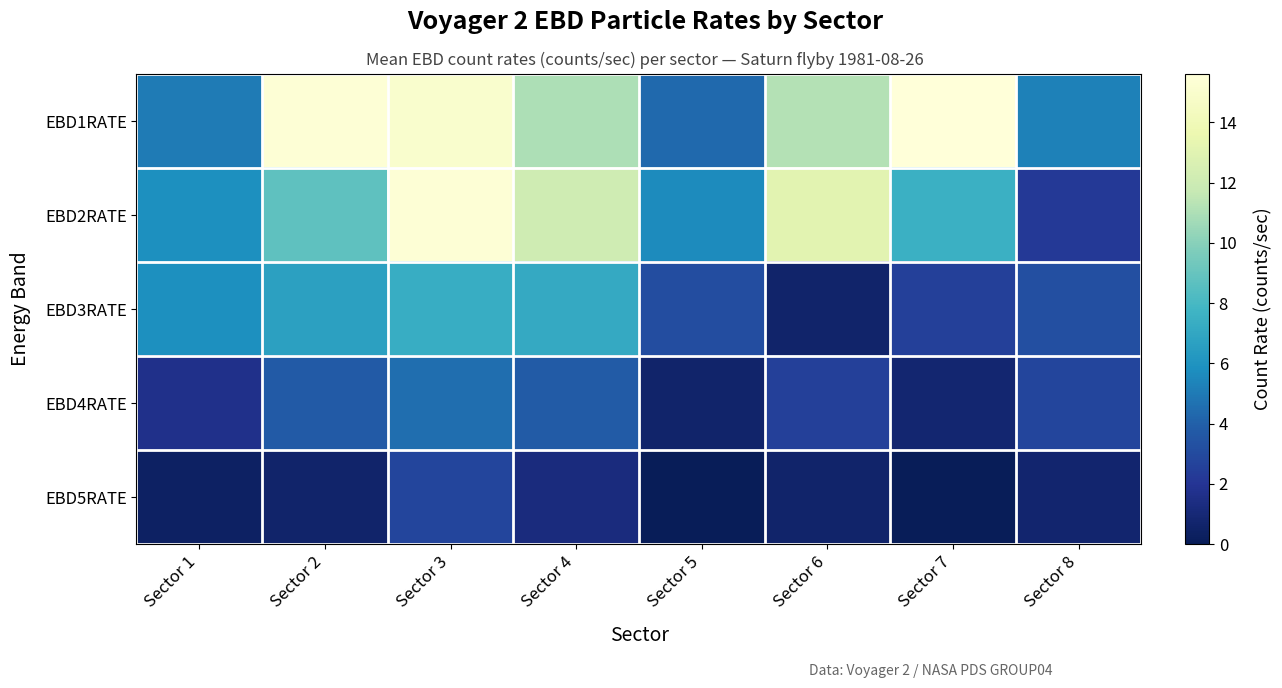

What is the spread (max minus min) of values at Sector 4?

10.8